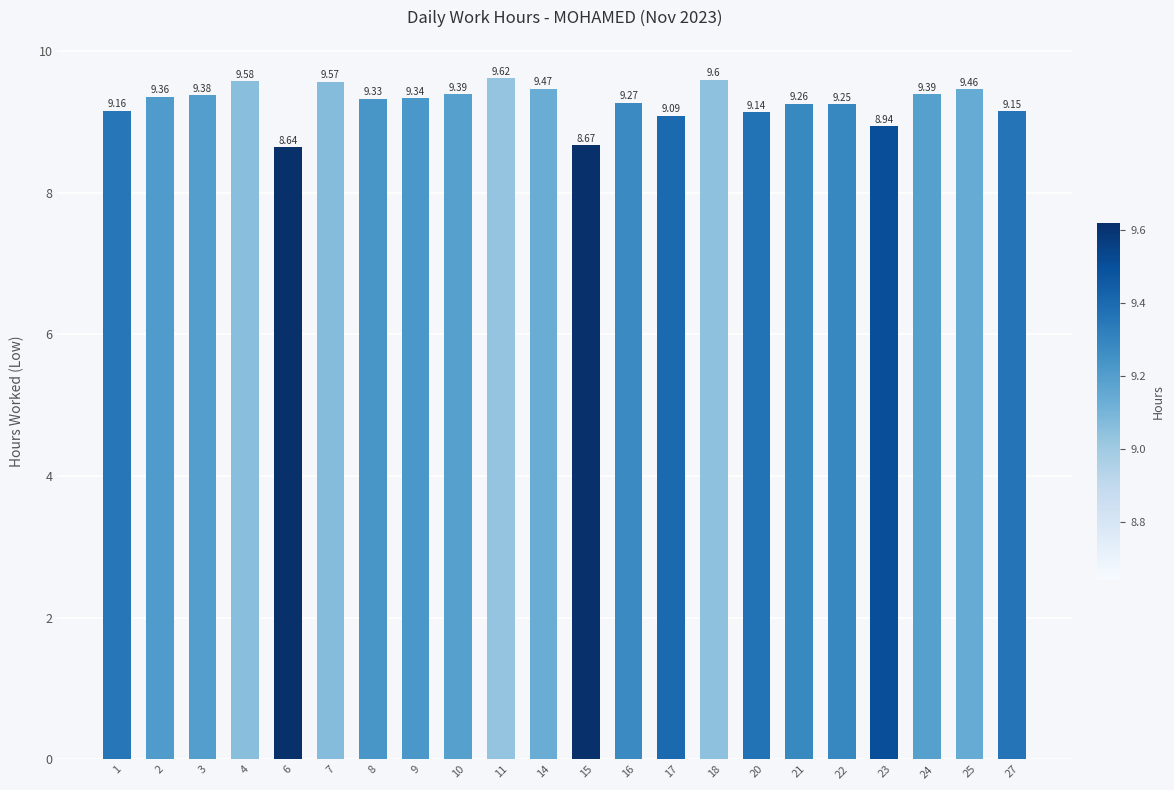

Is it true that the value at 11 is 5.0?

False